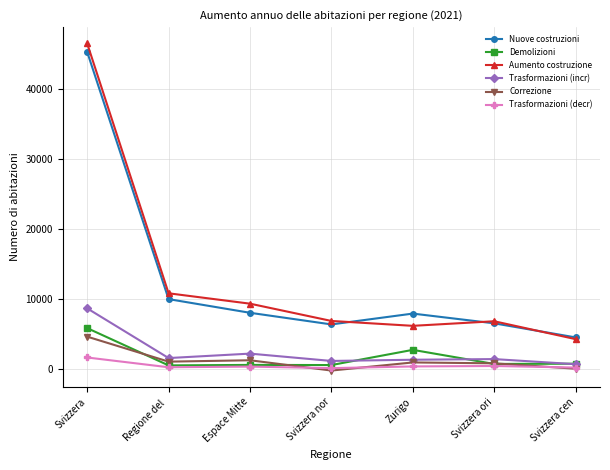

The value of Demolizioni at Svizzera nor is 532. True or false?

True